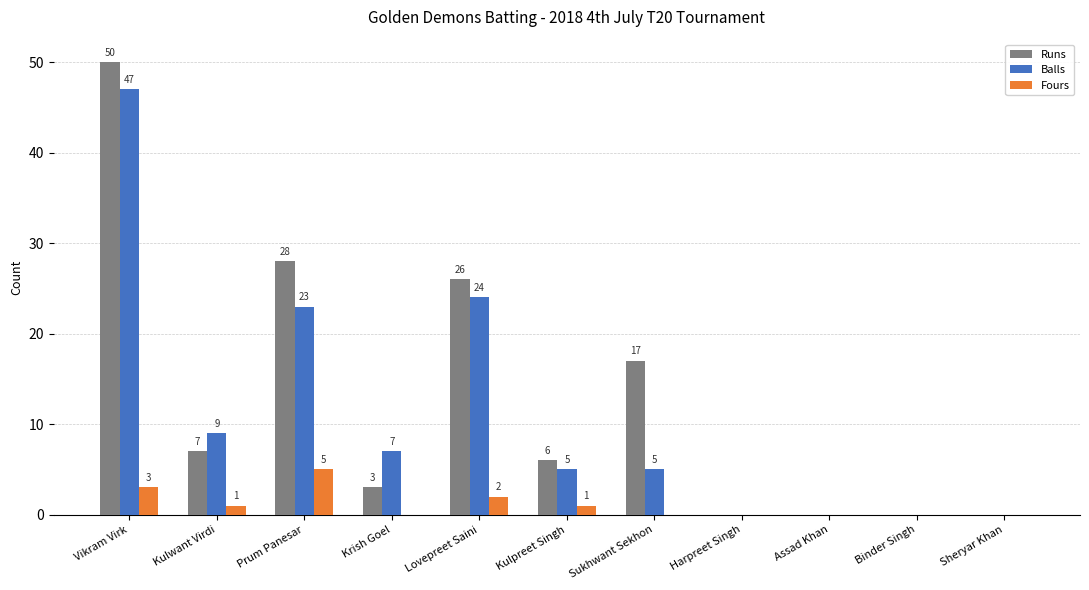

At which label does Fours reach its peak?

Prum Panesar